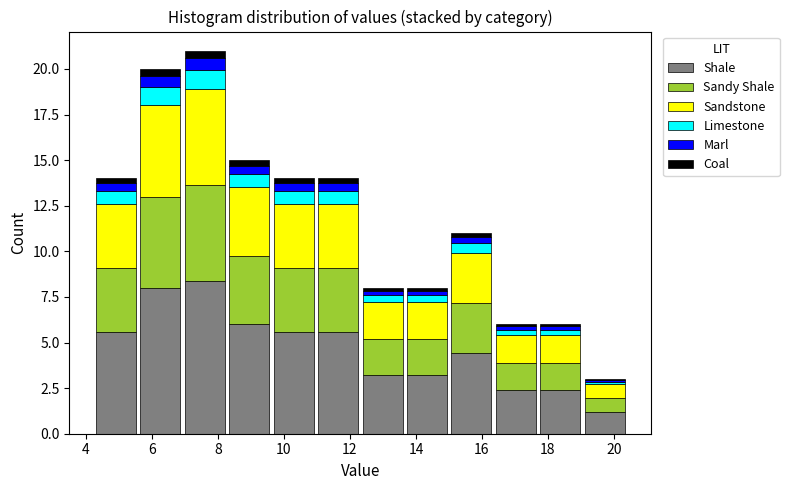

Reading left to right, transcribe this chart: for each stacked bar, give the range it covers on the x-axis and its total height. Neither the bar edges nor the heights are printed on the chart, so give them approximately, as read against the axes.

4.2 to 5.6: 14
5.6 to 7.0: 20
7.0 to 8.2: 21
8.2 to 9.6: 15
9.6 to 11.0: 14
11.0 to 12.4: 14
12.4 to 13.6: 8
13.6 to 15.0: 8
15.0 to 16.4: 11
16.4 to 17.8: 6
17.8 to 19.0: 6
19.0 to 20.4: 3